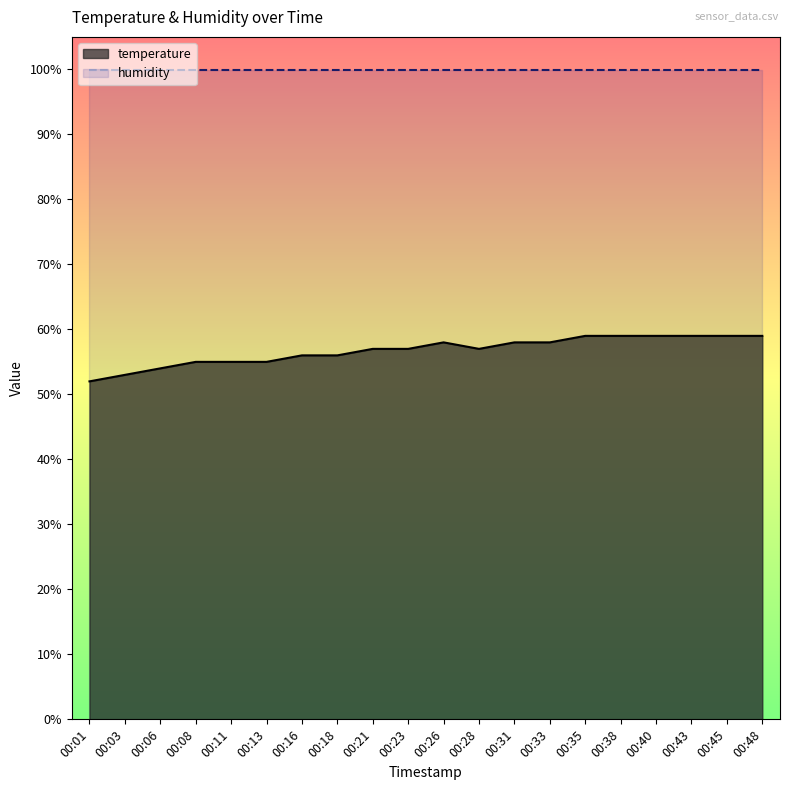

The value at 00:23 is 86.7. True or false?

False